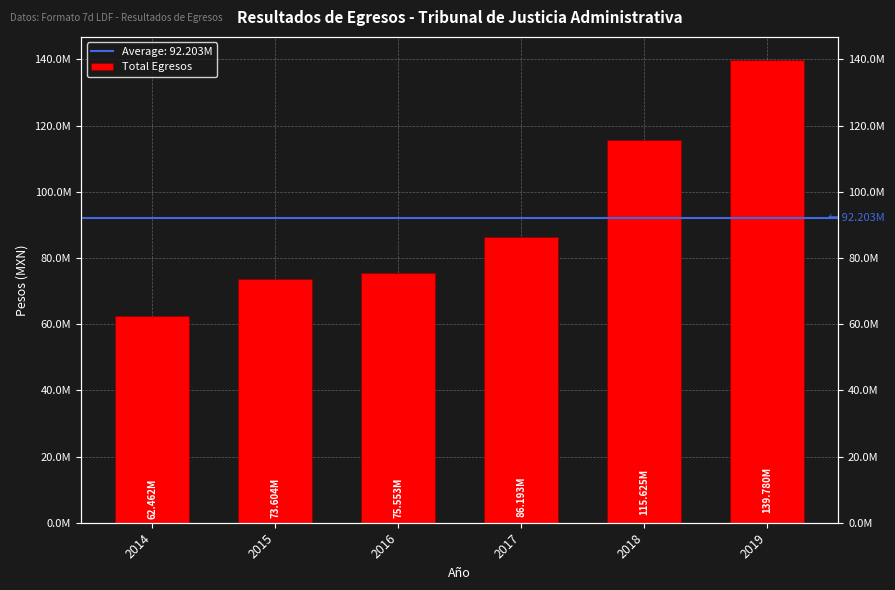

What is the value of the 2nd bar from the left?

73604444.4